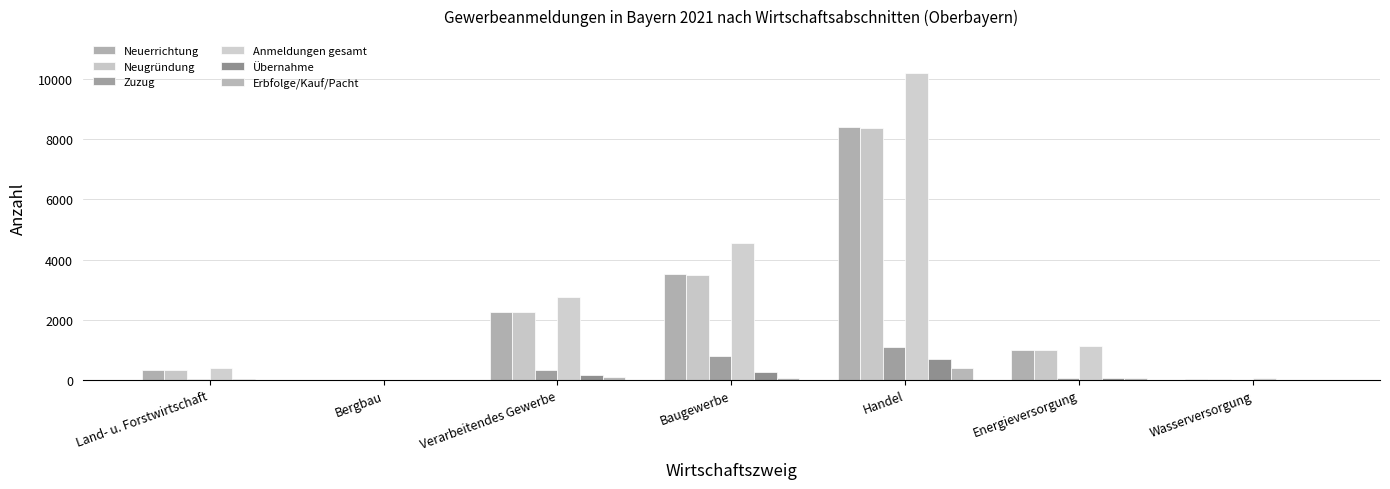

The value of Erbfolge/Kauf/Pacht at Bergbau is 0. True or false?

True